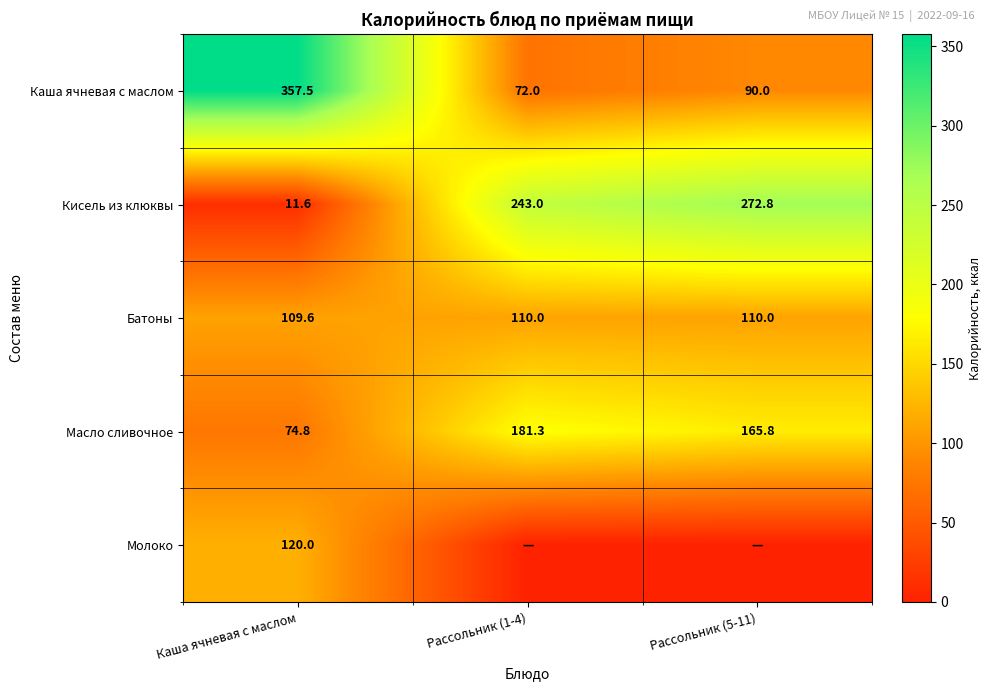

What is the total value across all series at Рассольник (1-4)?

606.3